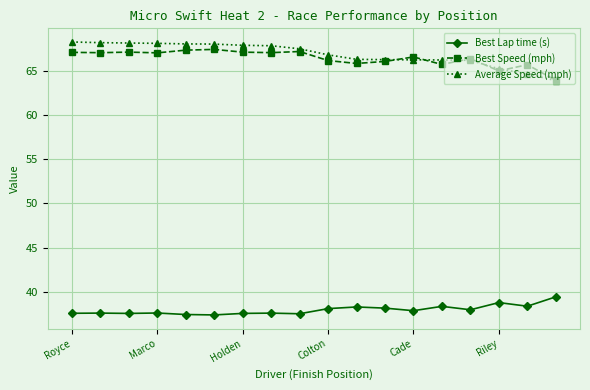

What is the value of the Best Speed (mph) point at the 8th from the left?

67.1